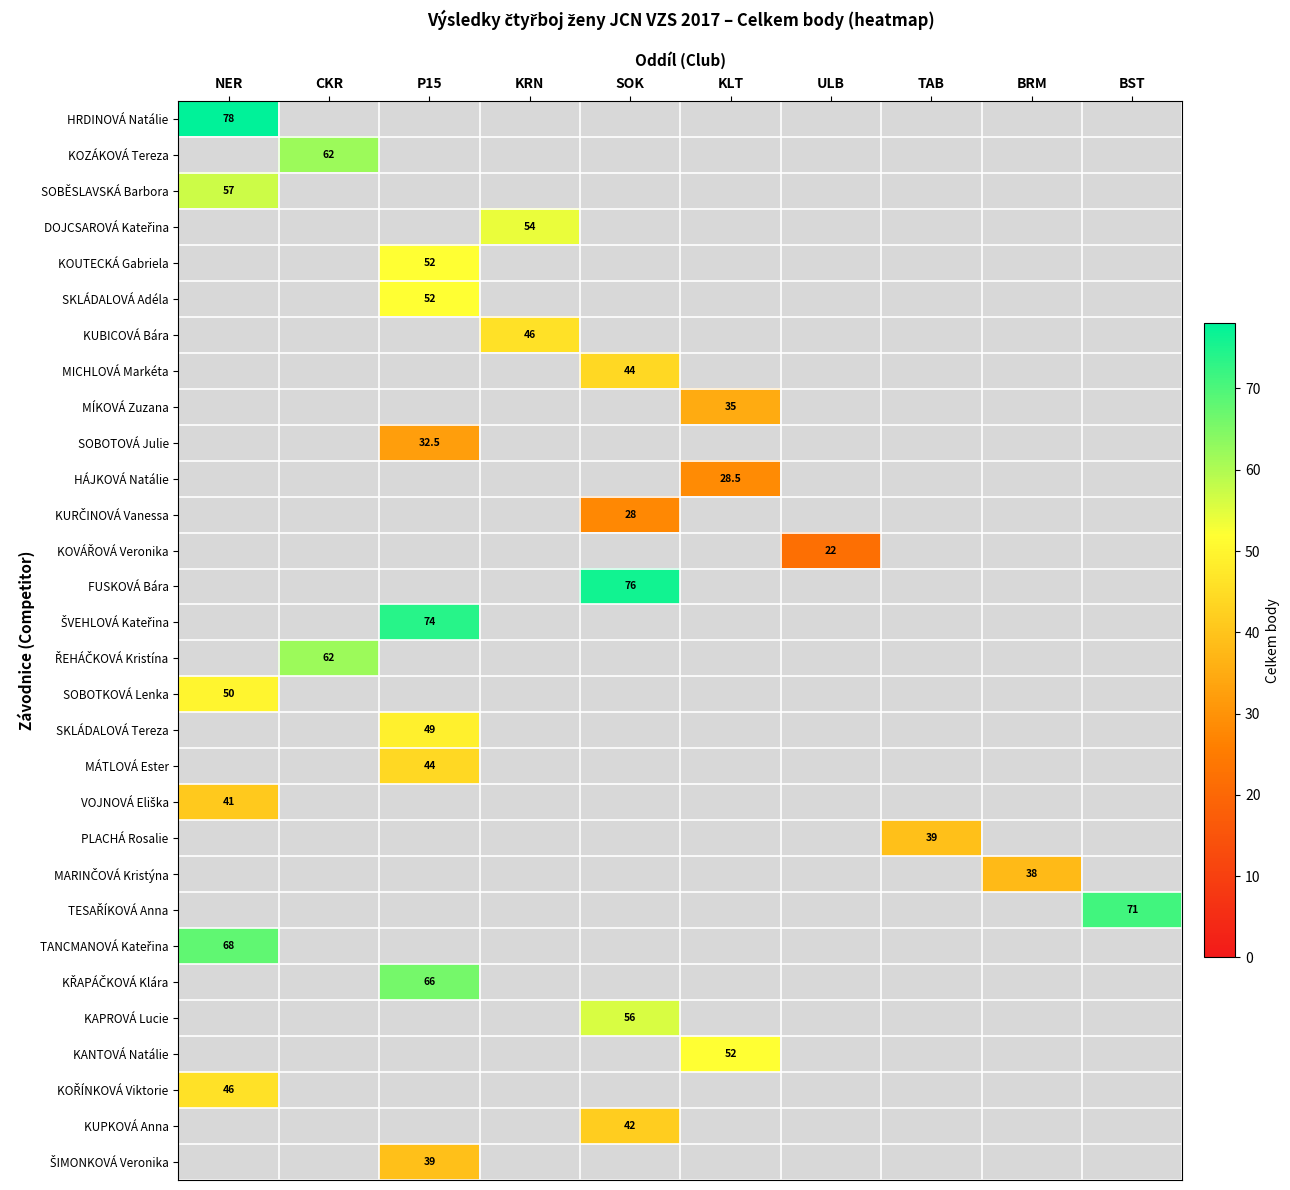

True or false: SKLÁDALOVÁ Adéla has a value of 21.2 at P15.

False